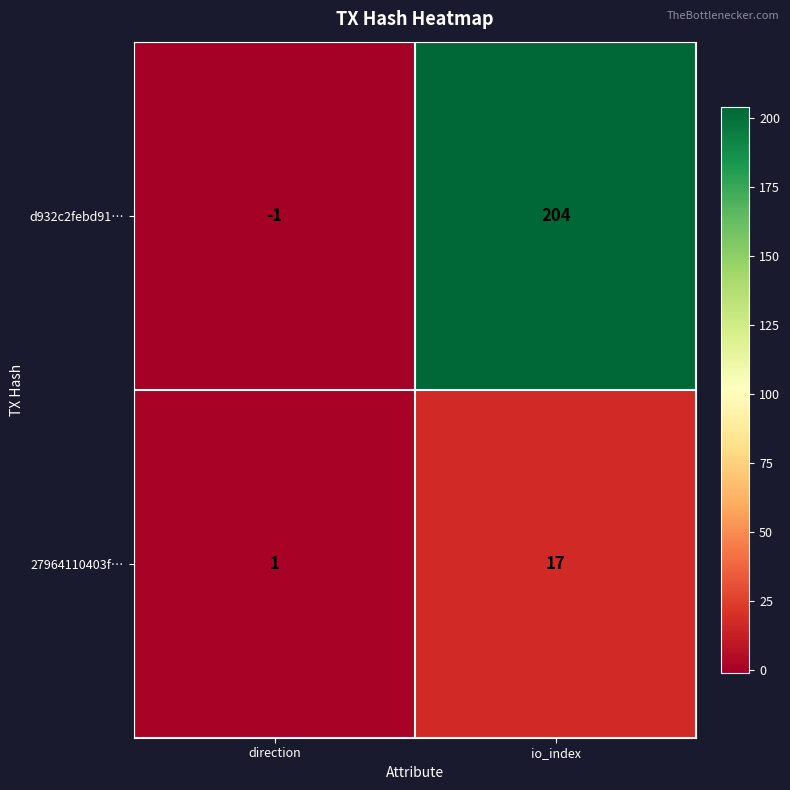

The value of d932c2febd91… at io_index is 308. True or false?

False